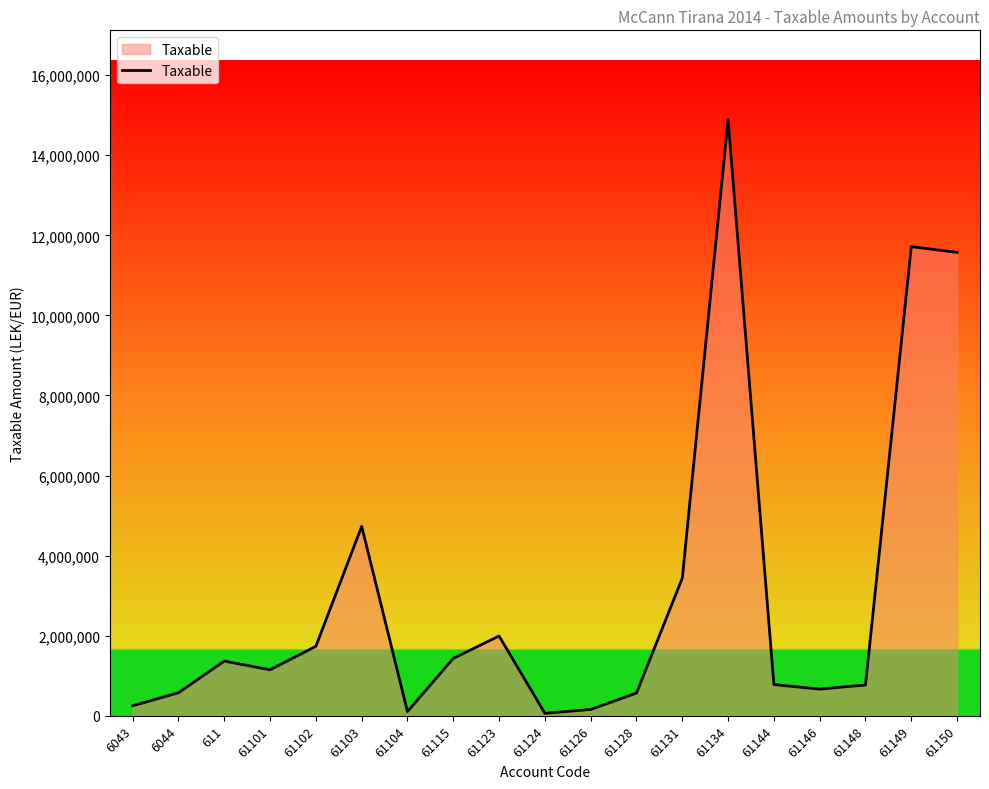

What is the difference between the values at 611 and 61131?

2071919.9